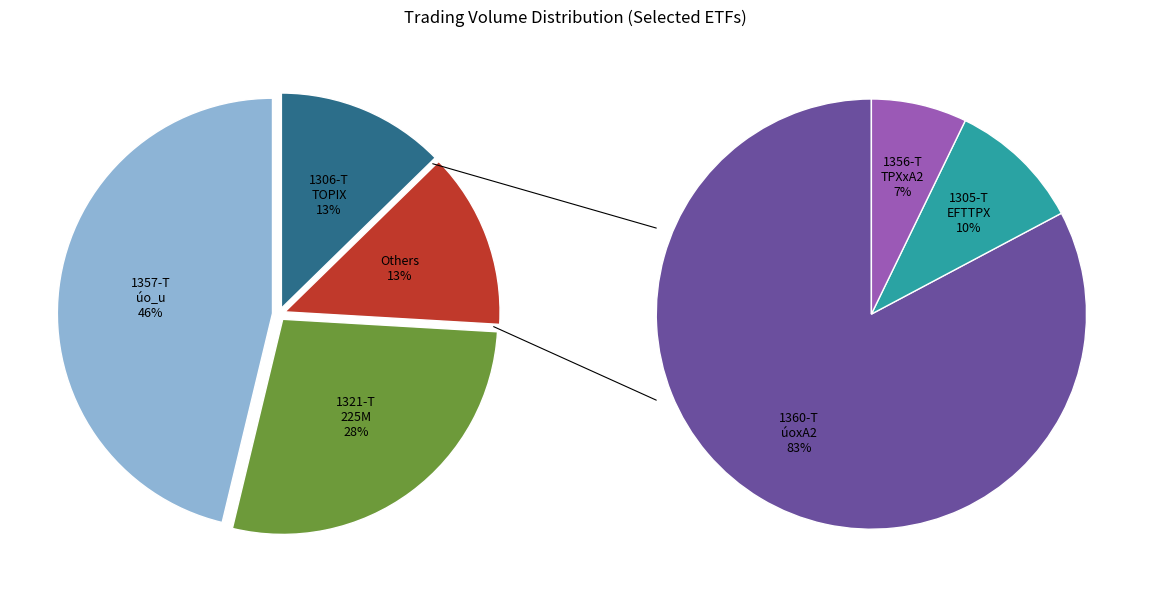

Is 1360-T the majority of the pie?

No